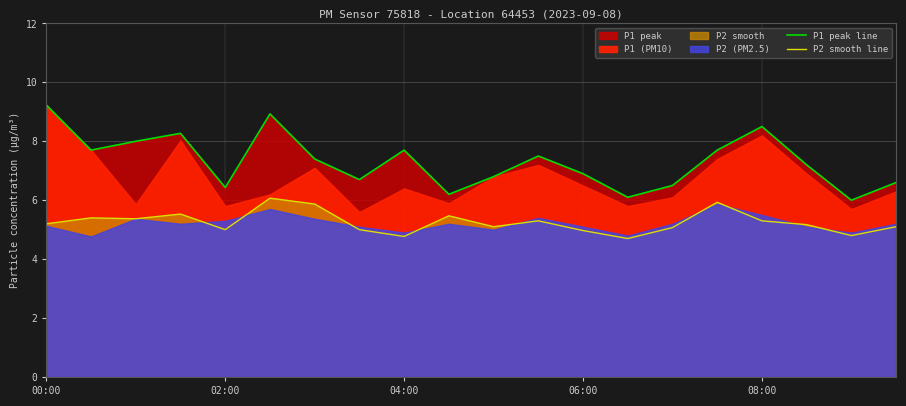

True or false: P2 smooth line and P1 peak line cross at least once.

False